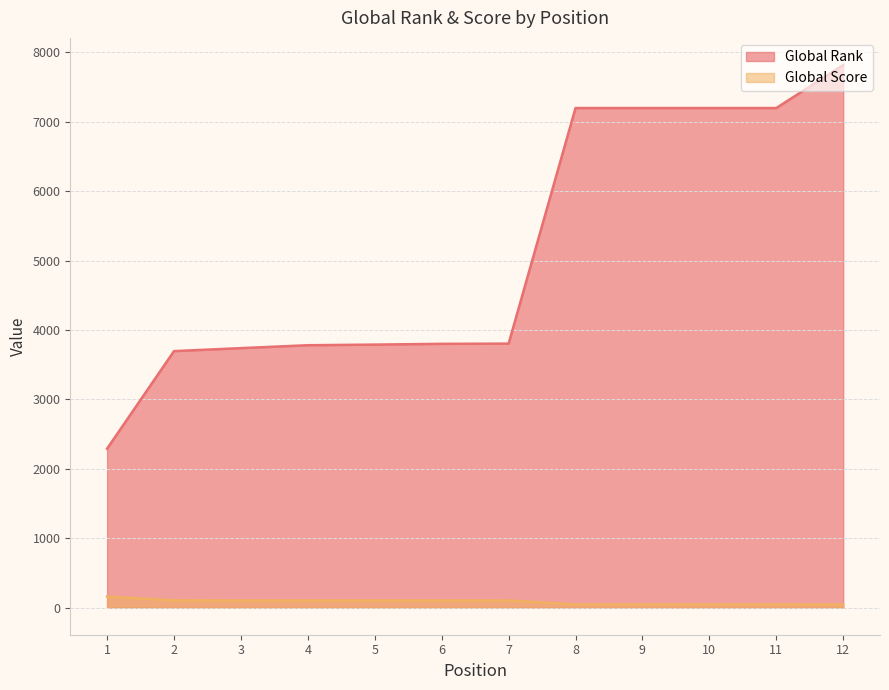

Is the value of Global Rank at 4 greater than the value of Global Score at 1?

Yes